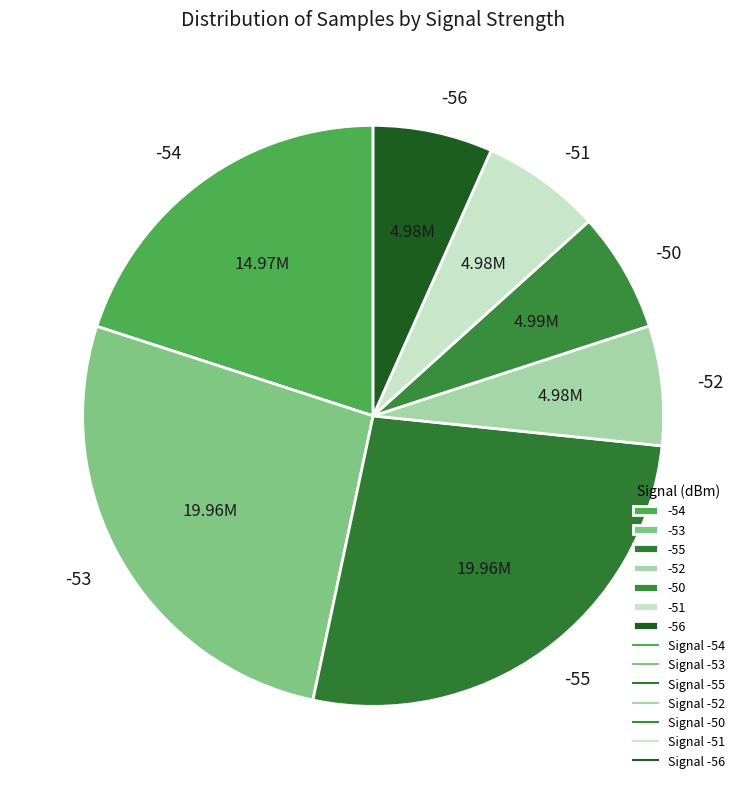

True or false: -53 accounts for 1% of the total.

False